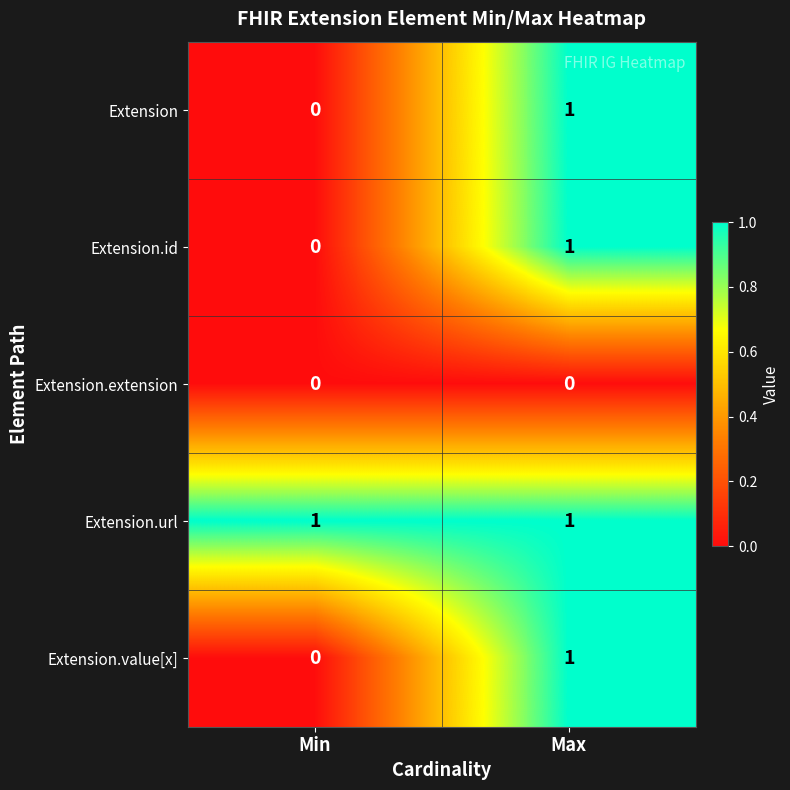

Reading right to left, extract all data points from this chart.

Extension: Max=1	Min=0
Extension.id: Max=1	Min=0
Extension.extension: Max=0	Min=0
Extension.url: Max=1	Min=1
Extension.value[x]: Max=1	Min=0